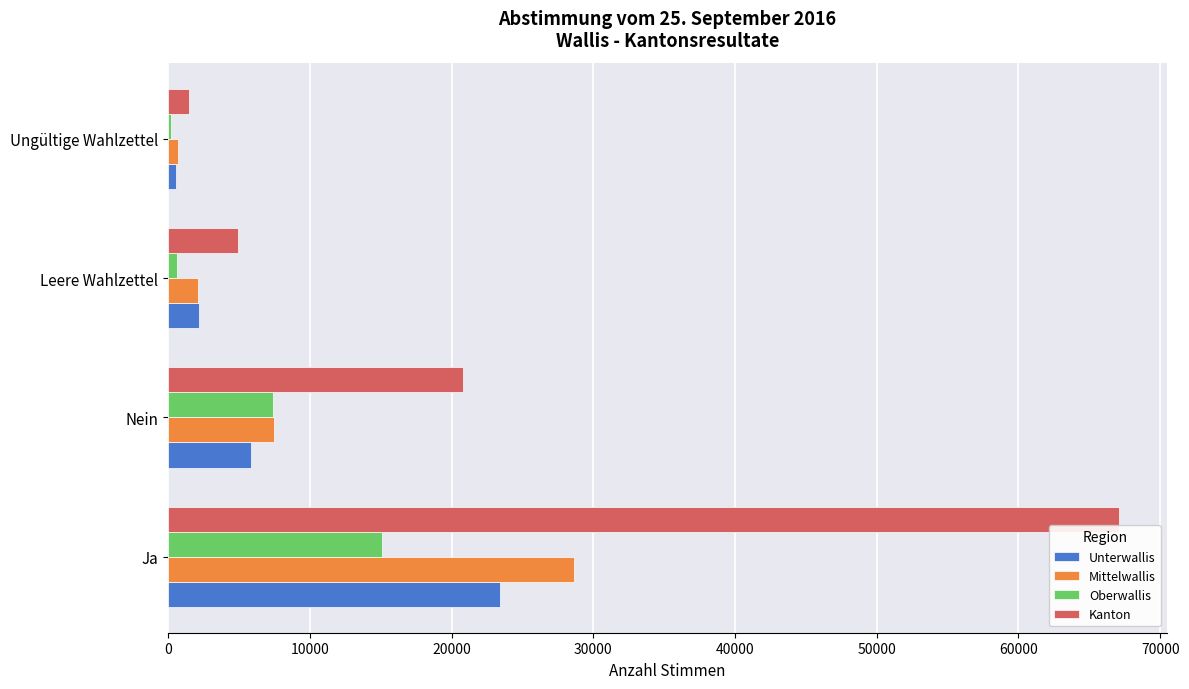

Is it true that Unterwallis equals 5846 at Nein?

True